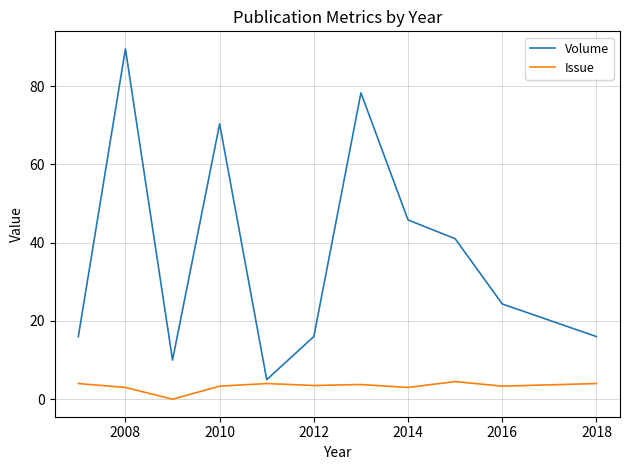

Which series has the largest total across all categories?

Volume